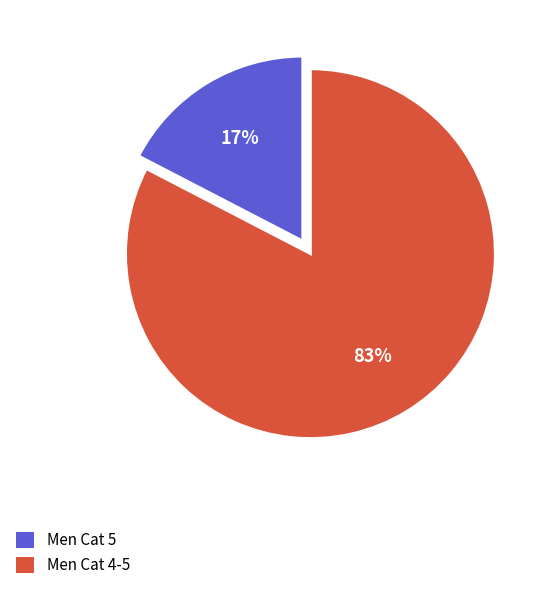

How many slices are in this pie chart?

2